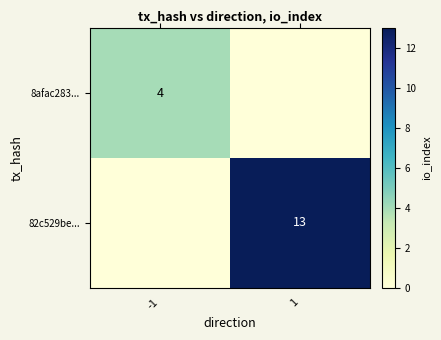

The value of 82c529be... at 1 is 23. True or false?

False